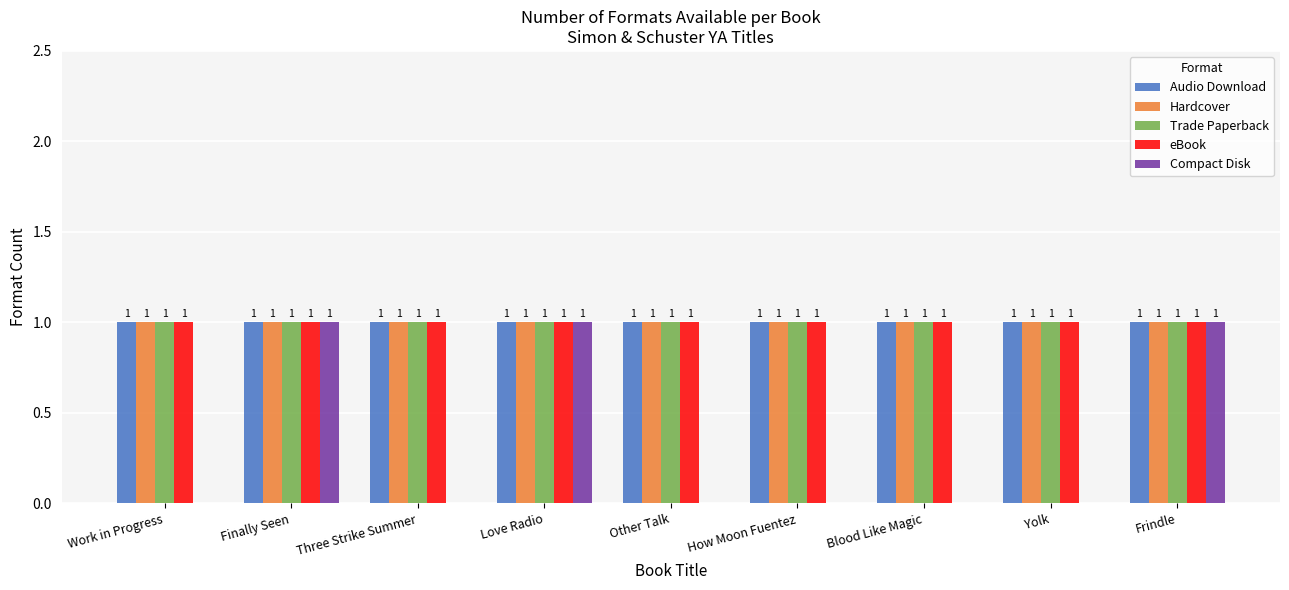

Which series changed the most between Work in Progress and Frindle?

Compact Disk